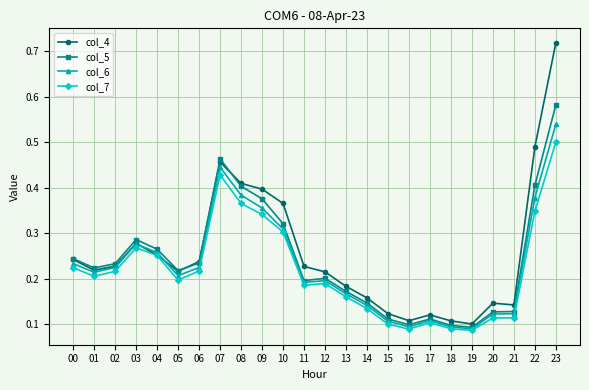

How many col_6 values are between 0 and 1?

24